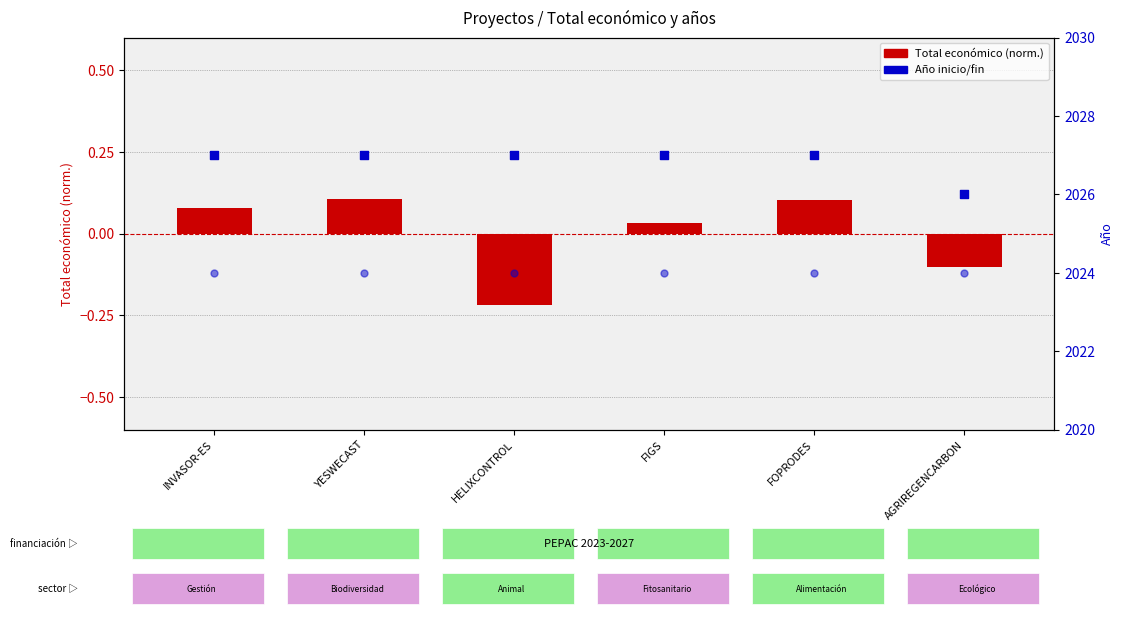

Which series contains the lowest Y value?

Total económico (normalizado)